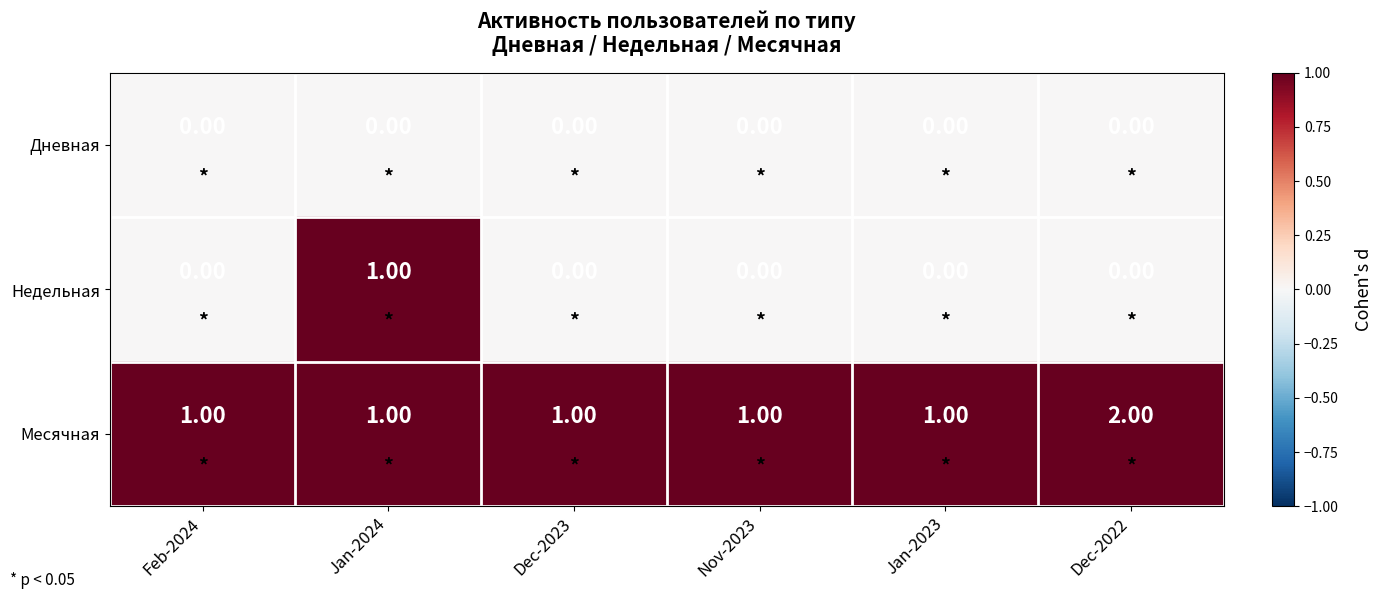

What is the total value across all series at Dec-2023?

1